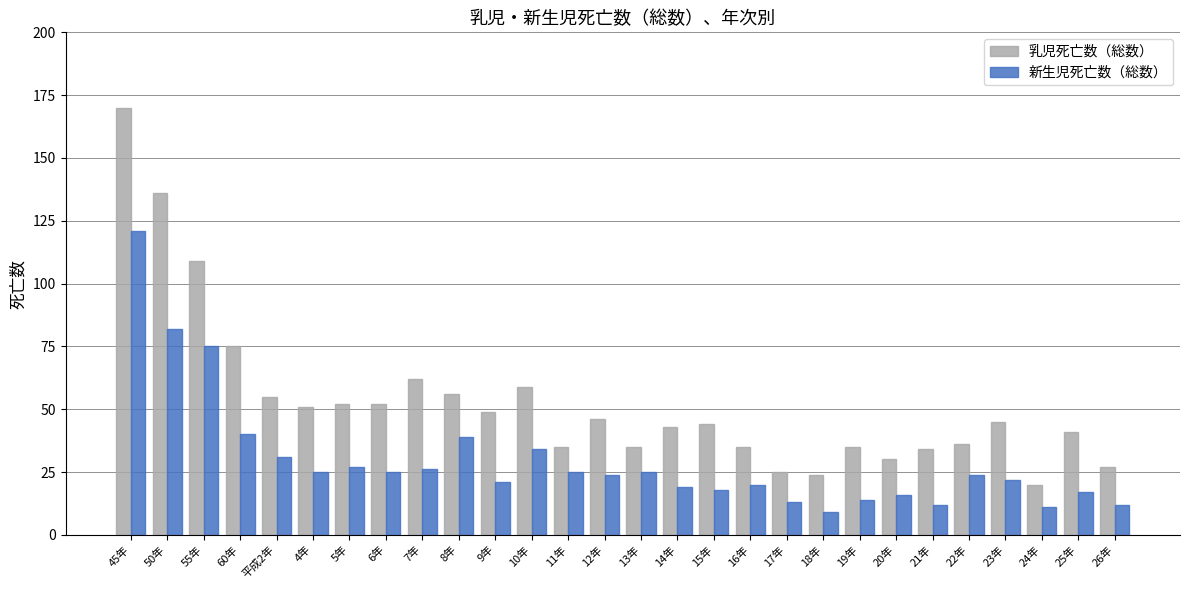

What is the smallest value displayed?

9